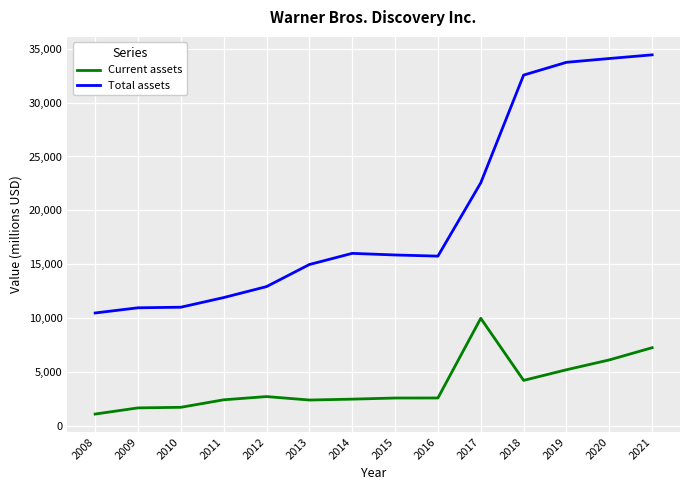

Where does the Current assets series first go above 2599?

2012